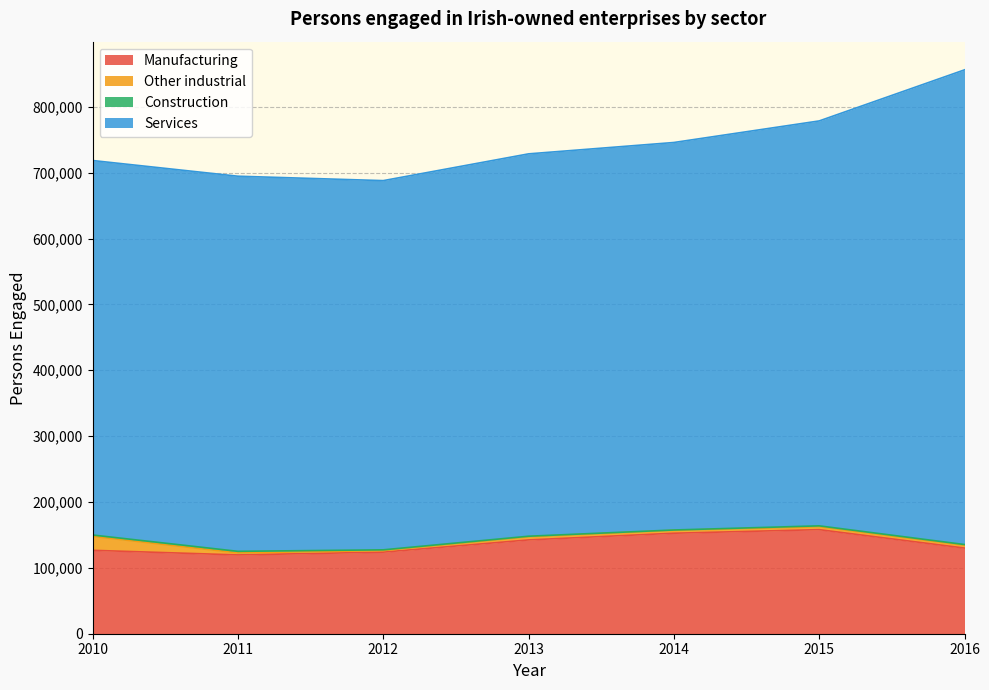

Reading left to right, list all the values displayed in this chart.

Manufacturing: 2010=126623	2011=119631	2012=123857	2013=142420	2014=152584	2015=158013	2016=130075
Other industrial: 2010=21235	2011=3070	2012=2395	2013=4715	2014=4287	2015=4400	2016=4127
Construction: 2010=2002	2011=2362	2012=1118	2013=882	2014=623	2015=1353	2016=1206
Services: 2010=568544	2011=569519	2012=560506	2013=580500	2014=588279	2015=614736	2016=720641